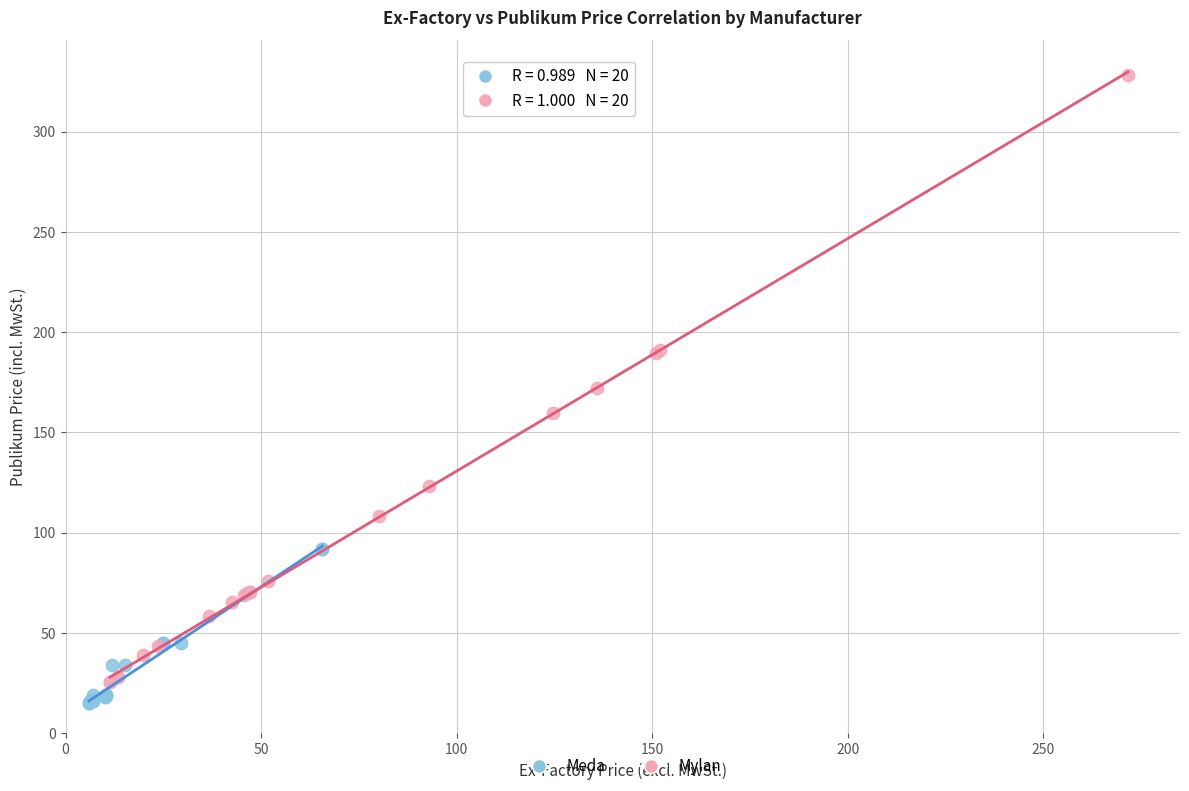

Which series contains the highest Y value?

Mylan